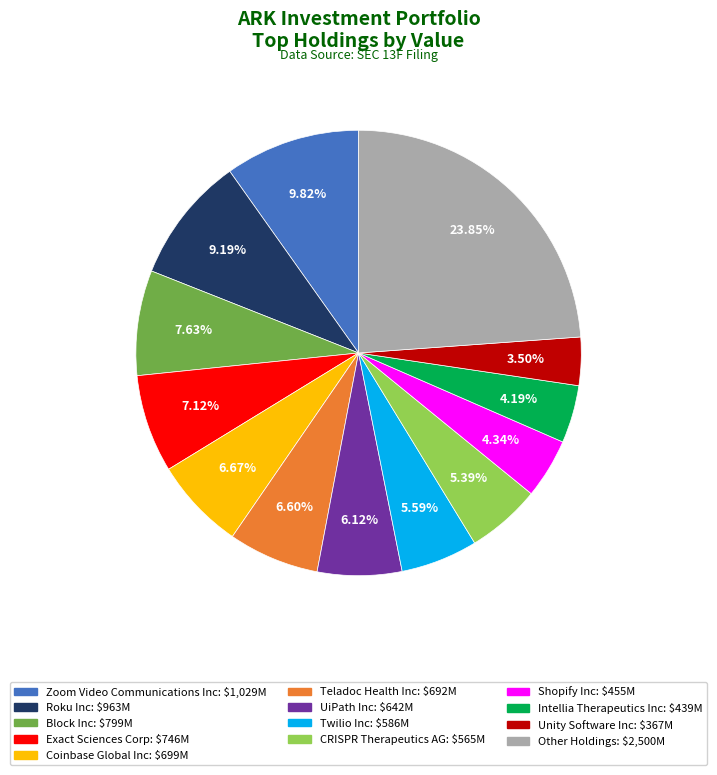

True or false: Zoom Video Communications Inc accounts for 10% of the total.

True